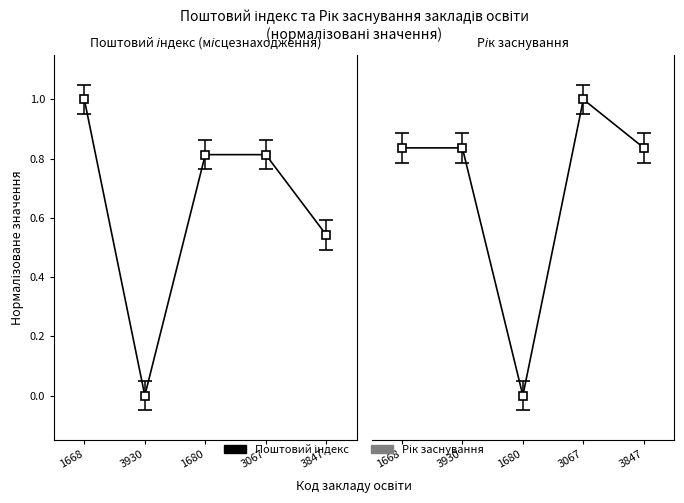

How many lines are shown in the chart?

2